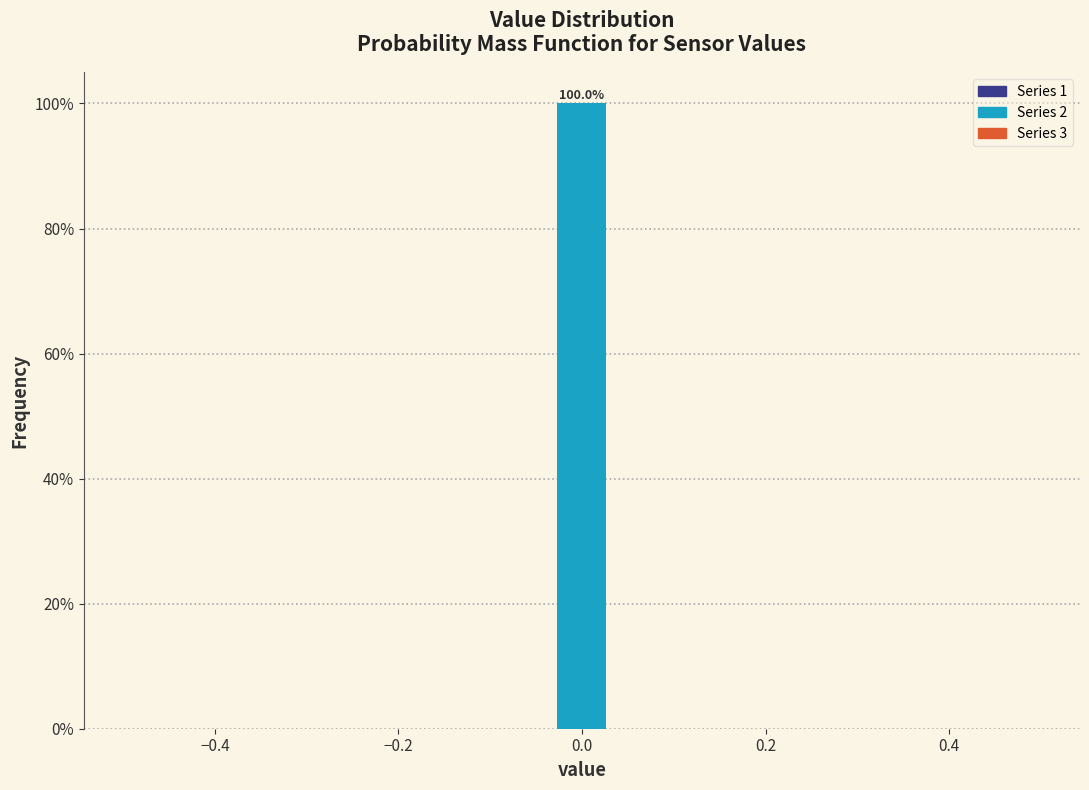

Read against the x-axis, roughly where is the centre of the tallest bar?

0.00